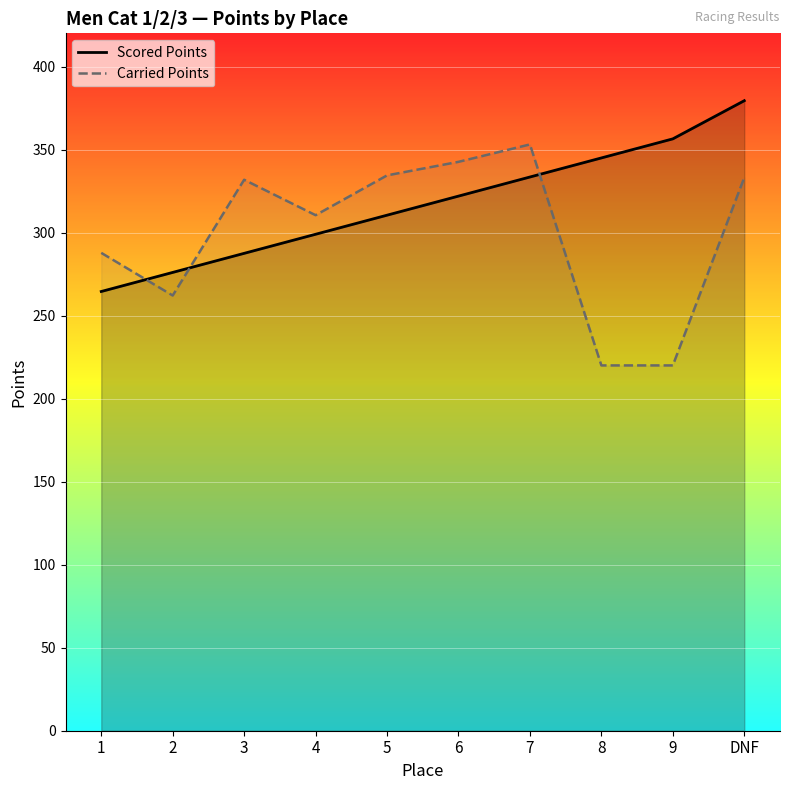

Which series has the largest range (max minus min)?

Carried Points